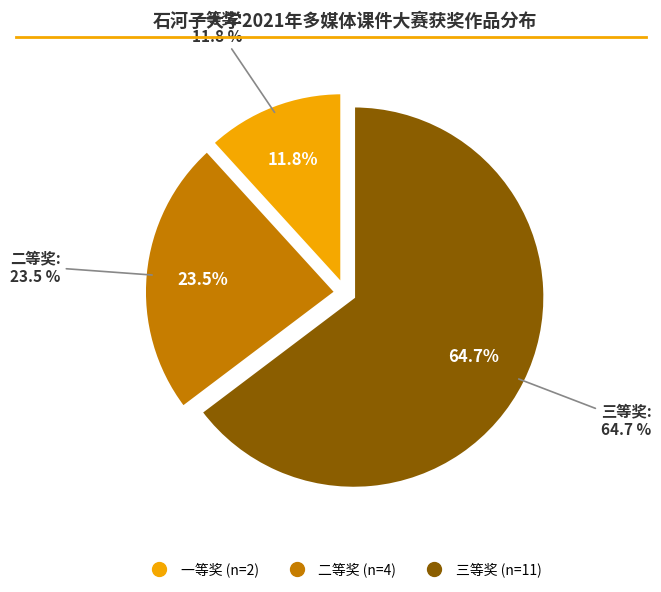

Rank the categories by value from lowest to highest.

一等奖, 二等奖, 三等奖